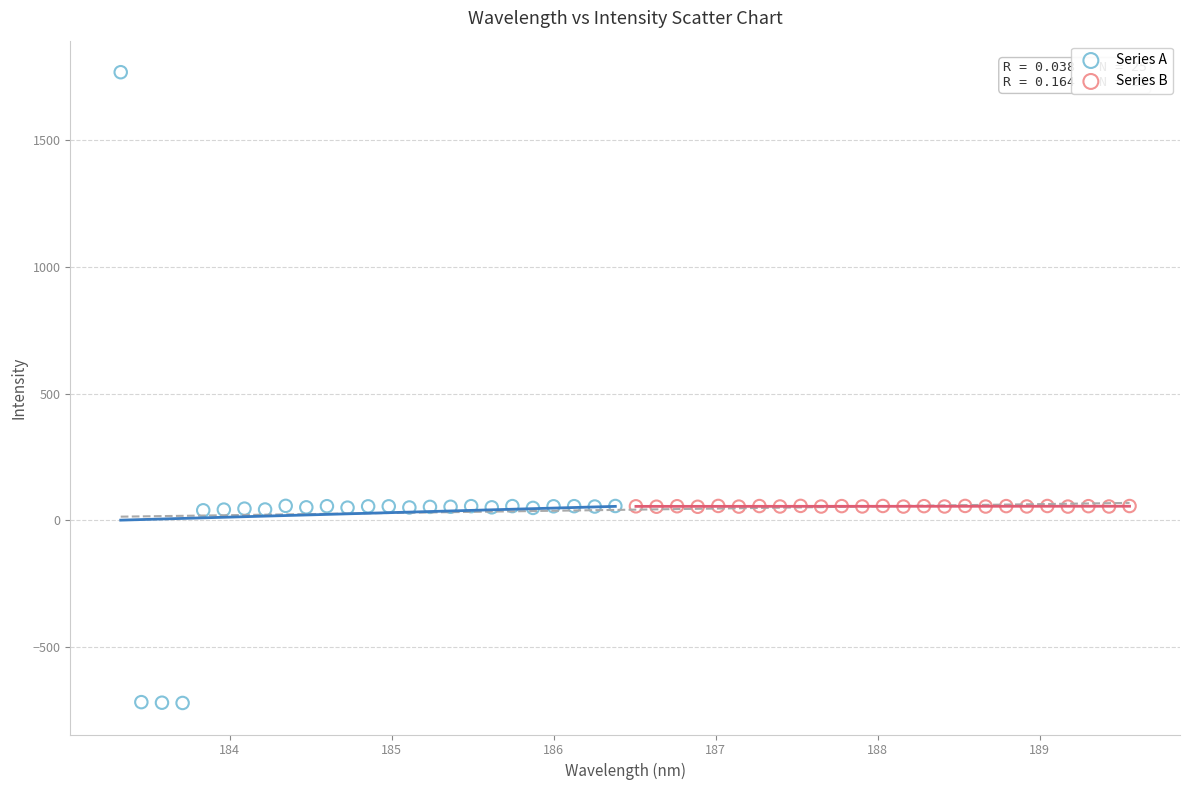

Which series contains the lowest Y value?

Series A